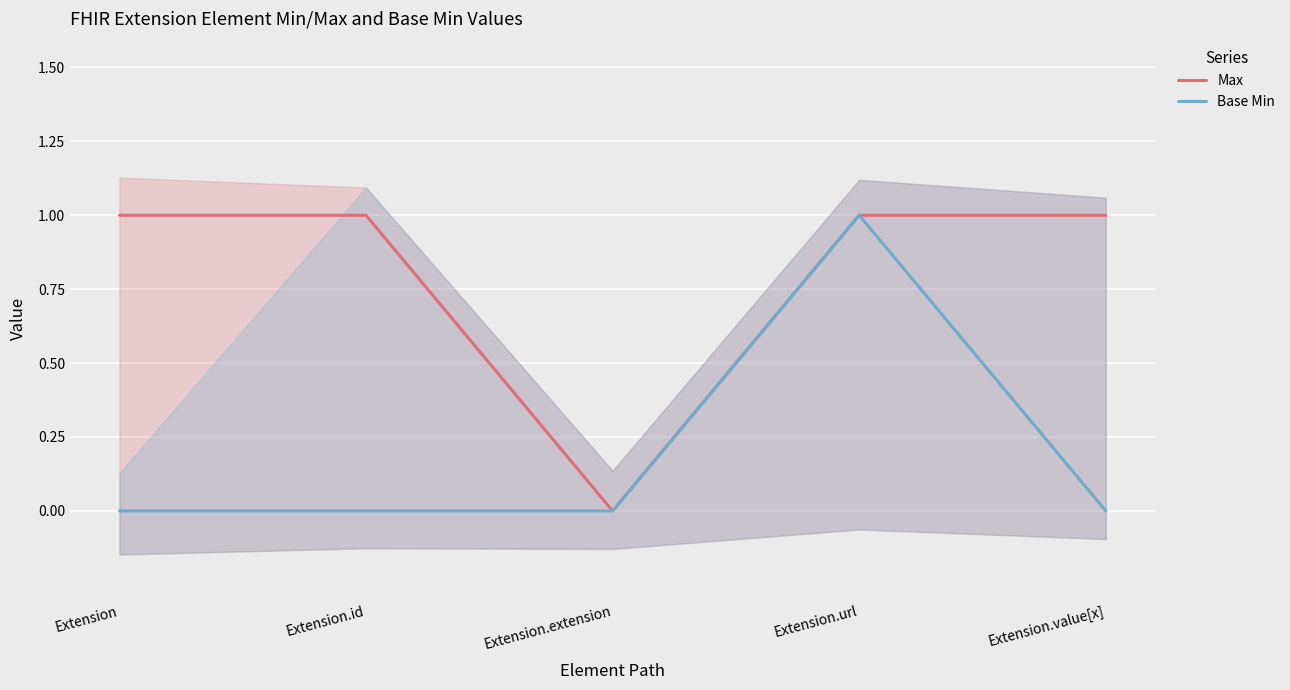

What is the difference between the Max values at Extension.url and Extension.extension?

1